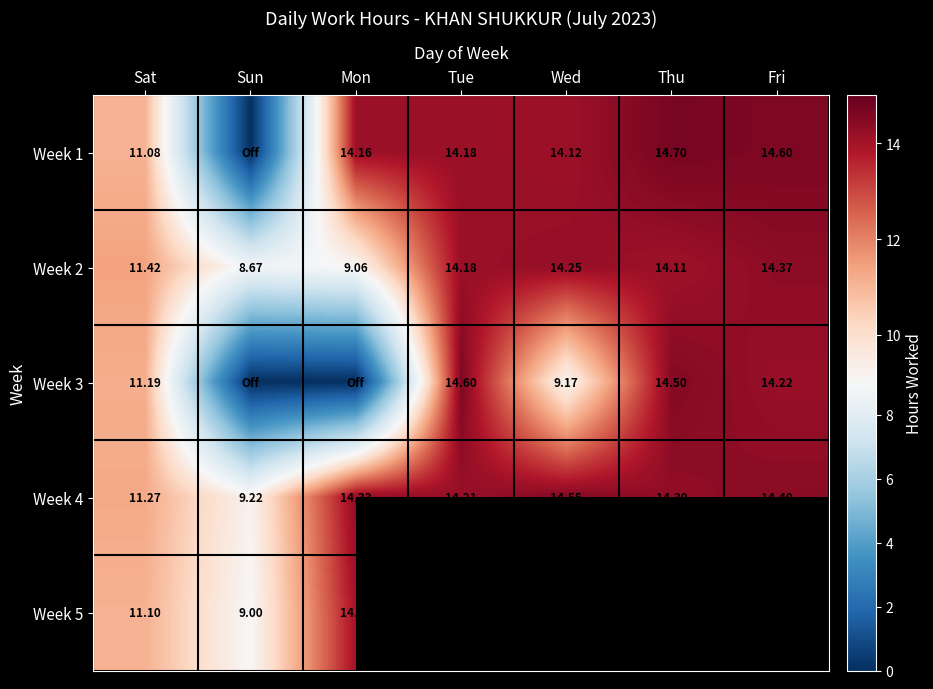

At which label does Week 4 reach its minimum?

Sun